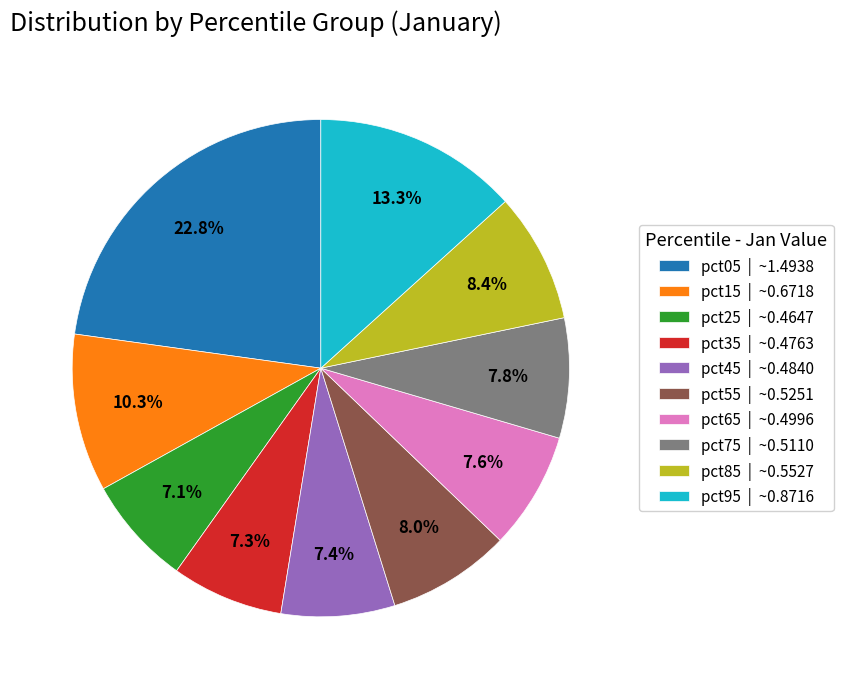

Is there a majority slice in this chart?

No